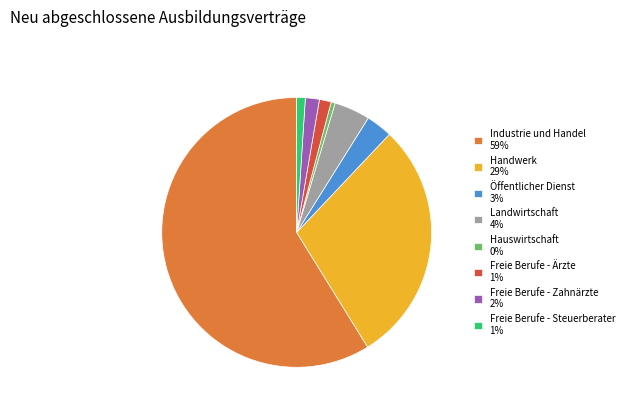

What is the ratio of the value at Öffentlicher Dienst to the value at Landwirtschaft?

0.7